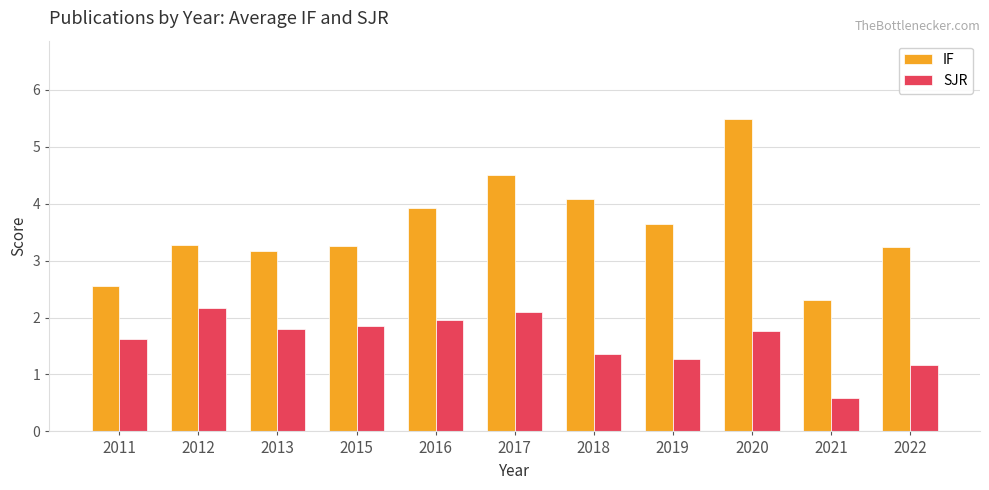

Rank the series at 2015 from lowest to highest value.

SJR, IF